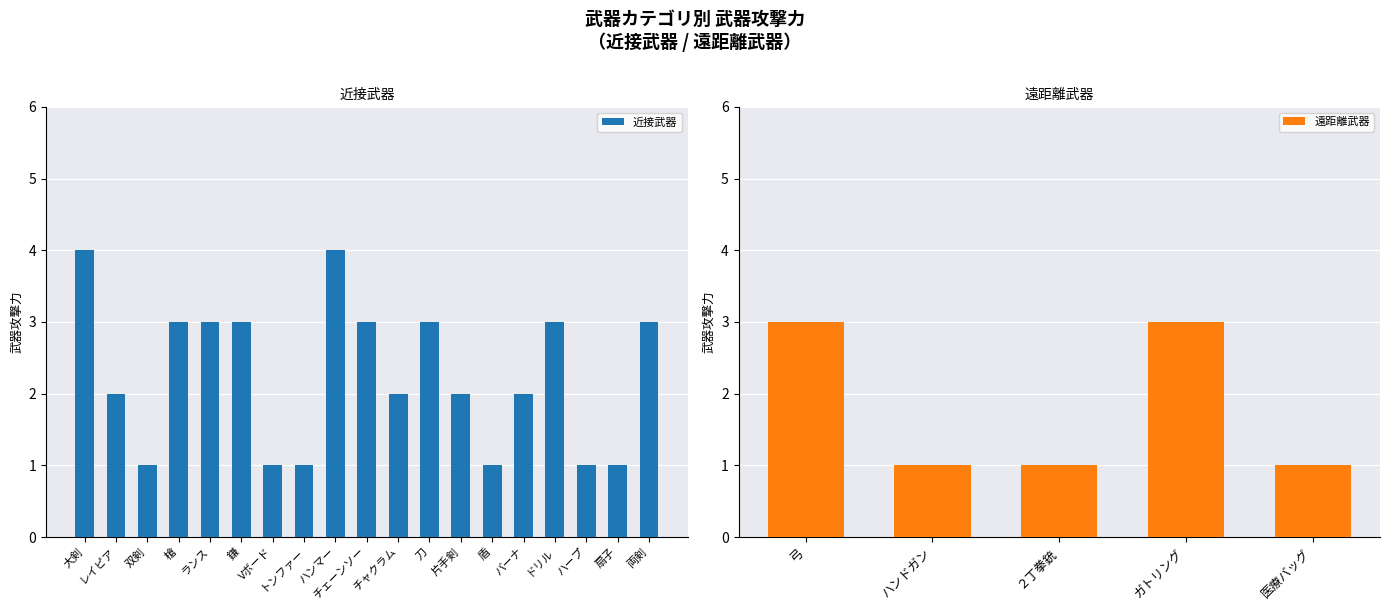

What is the difference between the second highest and second lowest values in the 遠距離武器 series?

2